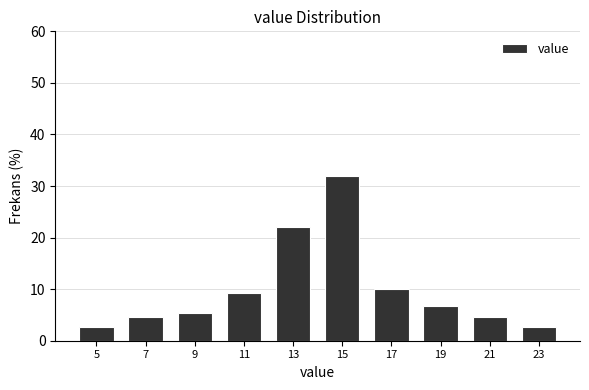

Reading left to right, transcribe all the data shown in this chart.

5=2.7	7=4.7	9=5.3	11=9.3	13=22.0	15=32.0	17=10.0	19=6.7	21=4.7	23=2.7